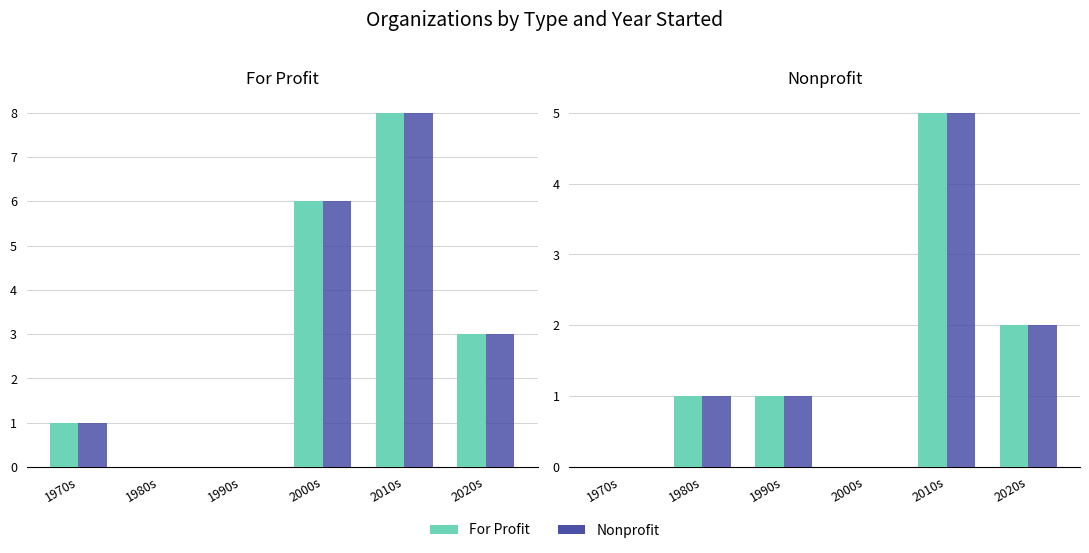

What is the label of the 4th bar from the right?

1990s